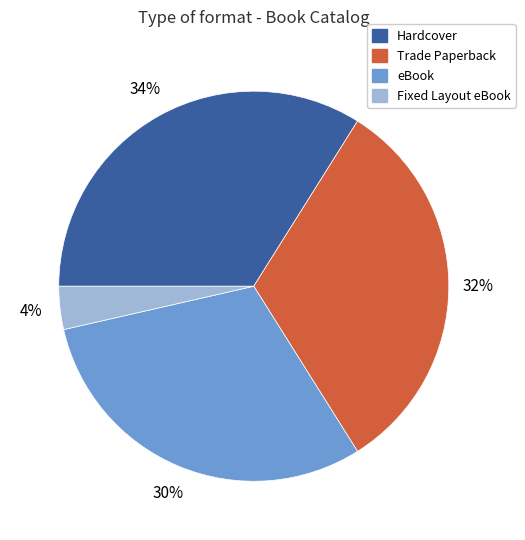

Between eBook and Fixed Layout eBook, which is larger?

eBook